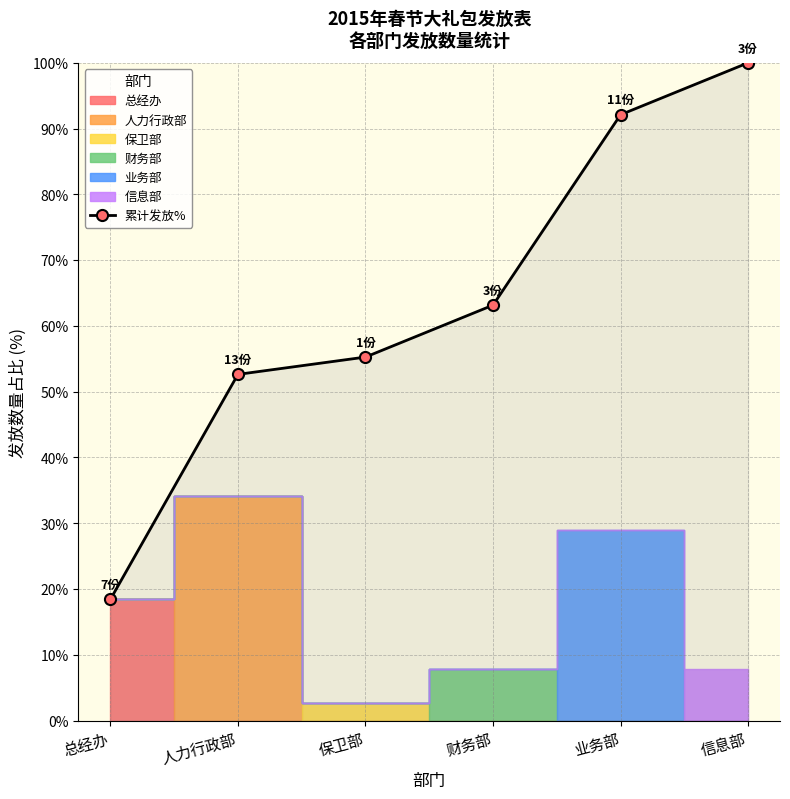

The chart shows a value of 24.1 at 人力行政部. True or false?

False